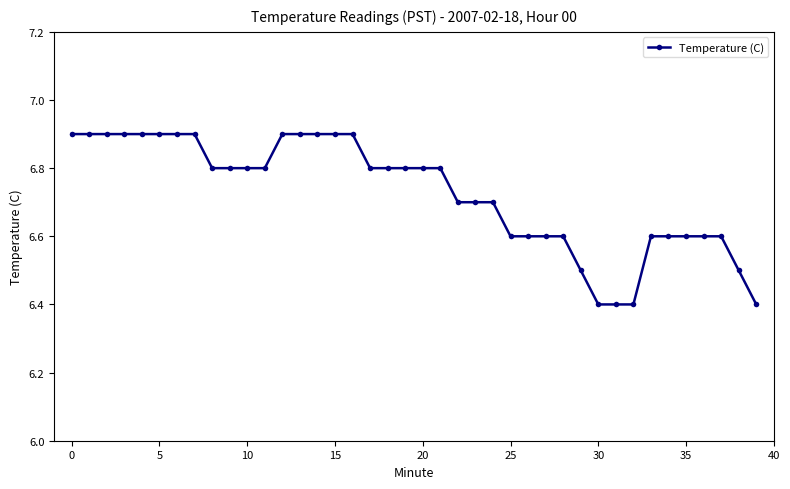

How many lines are shown in the chart?

1